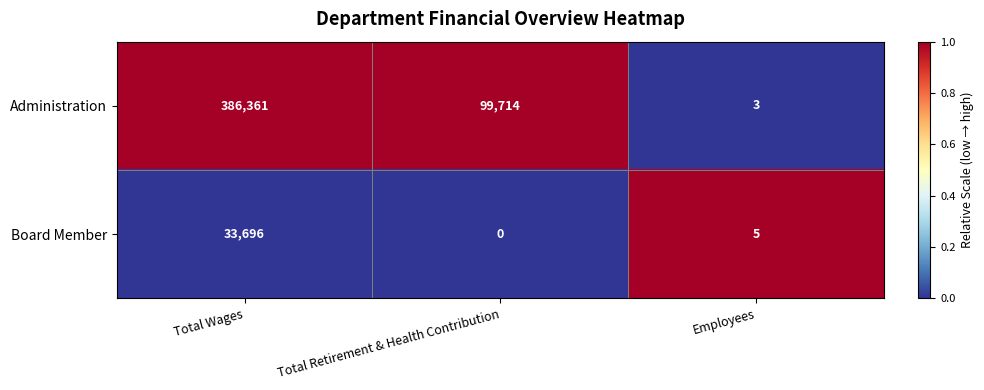

Which series has the widest spread of values?

Administration